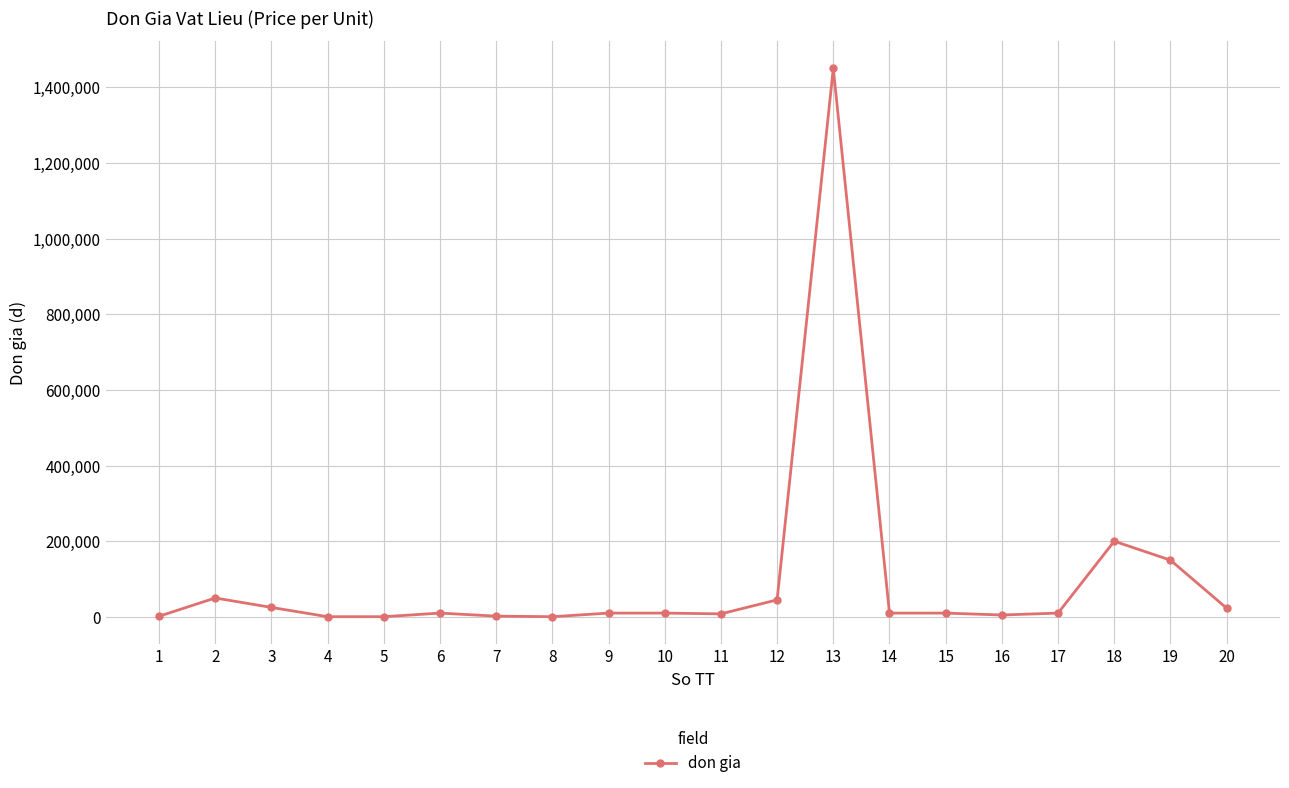

What is the maximum value shown in the chart?

1450000